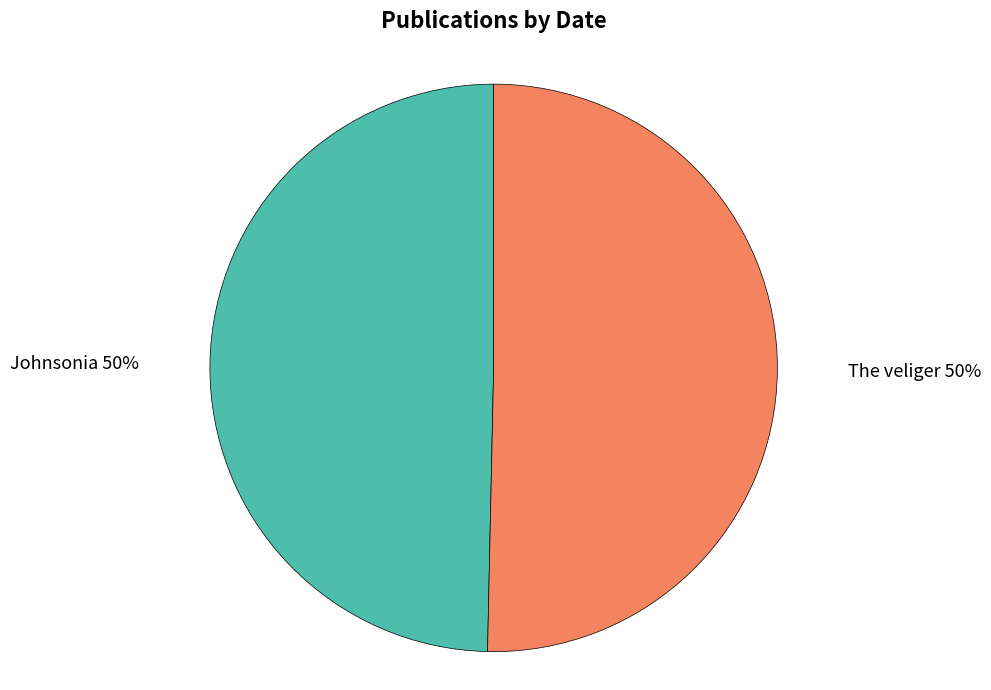

To the nearest percent, what is the average slice percentage?

50%